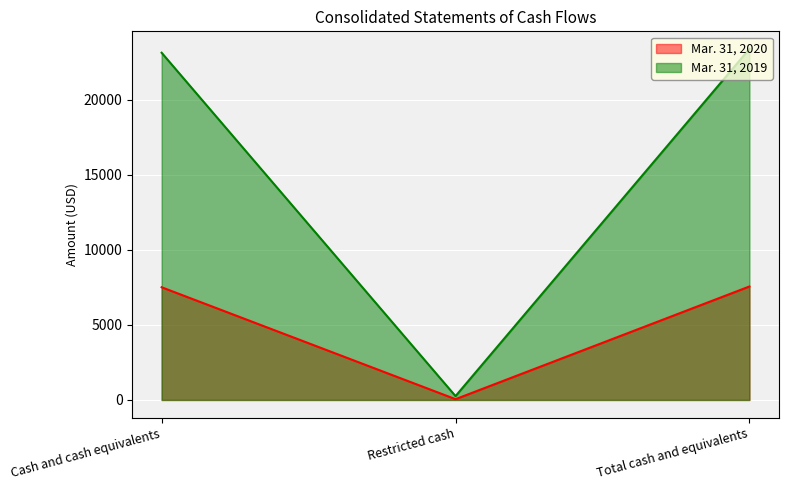

Which series changed the most between Cash and cash equivalents and Restricted cash?

Mar. 31, 2019